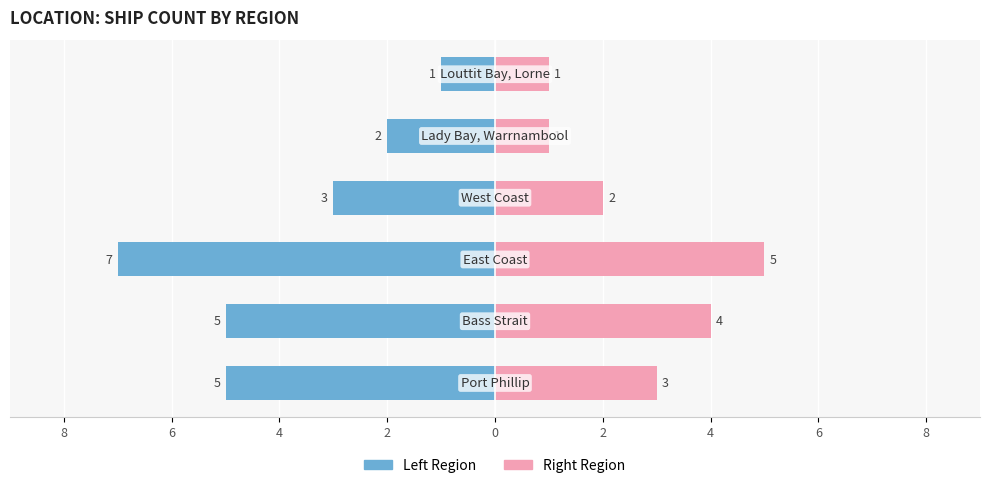

At 8, list the series in order from largest to smallest.

Right Region, Left Region